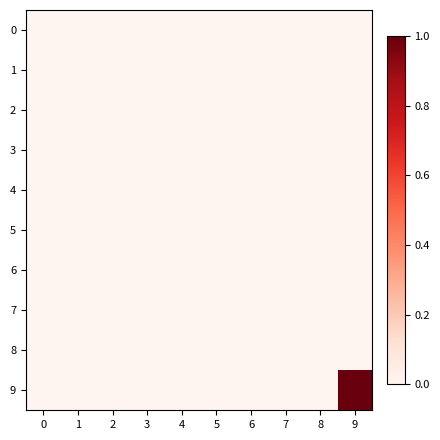

What is the spread (max minus min) of values at 9?

1